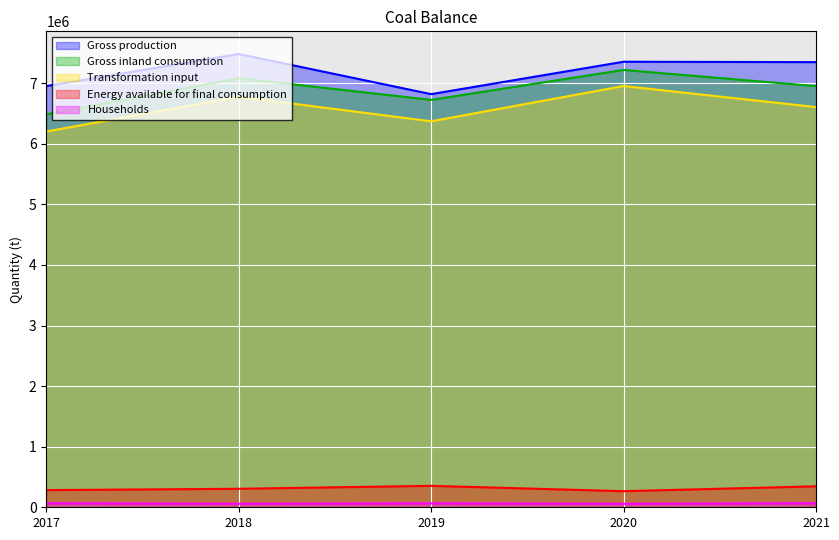

What is the value of the Energy available for final consumption point at the 4th from the left?

265439